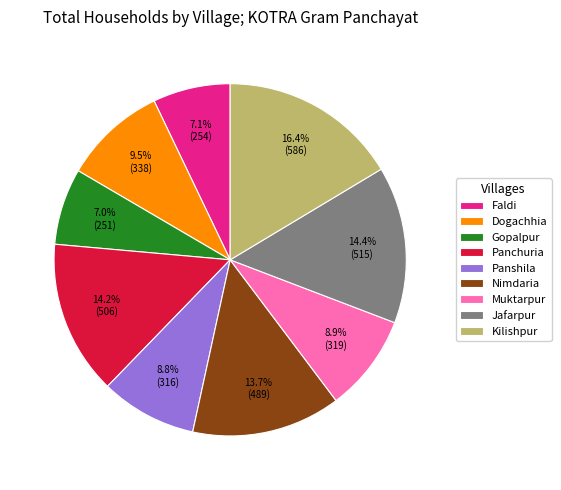

To the nearest percent, what portion does Faldi represent?

7%